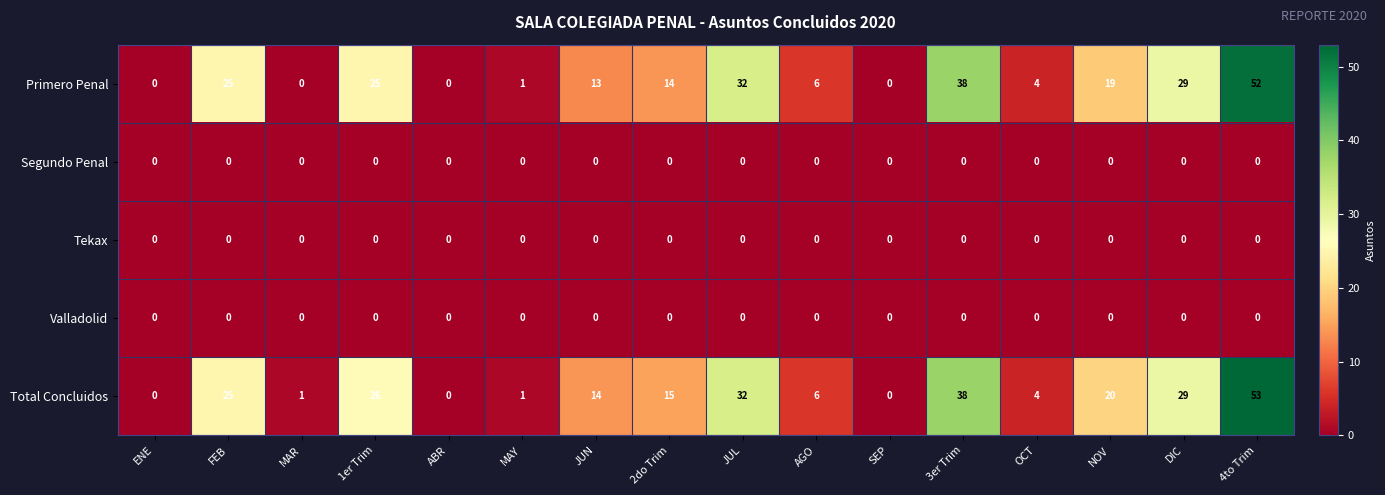

What is the approximate value of Total Concluidos at JUL, to the nearest 10?

30